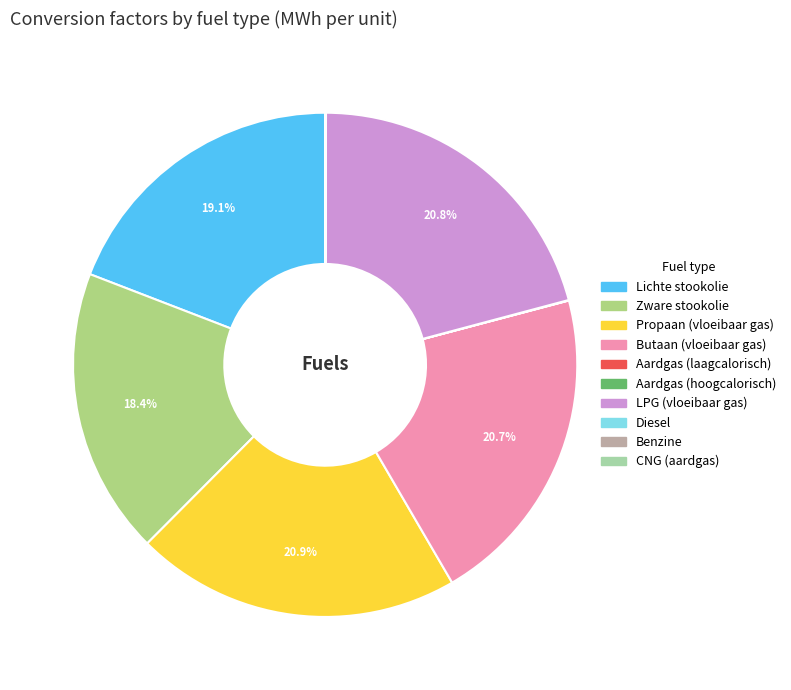

Between Lichte stookolie and Diesel, which is larger?

Lichte stookolie